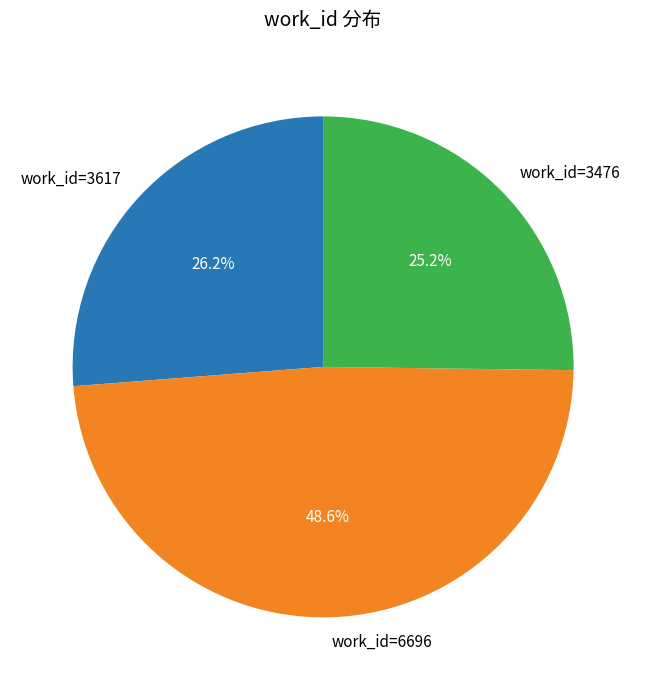

Does work_id=3476 represent more than half of the total?

No